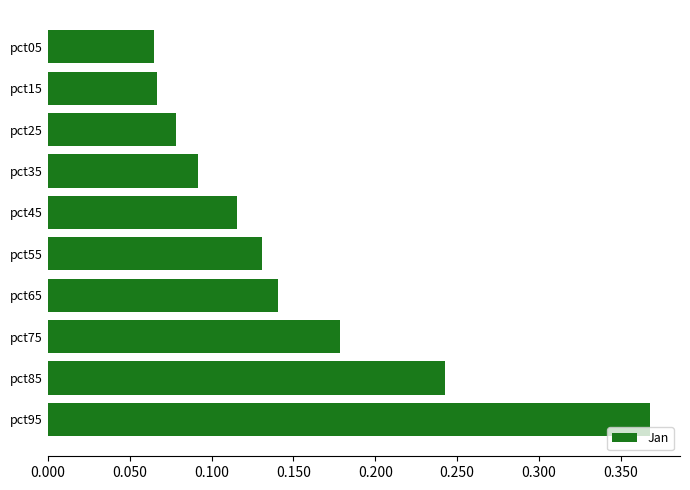

Which has a higher value, pct25 or pct95?

pct95